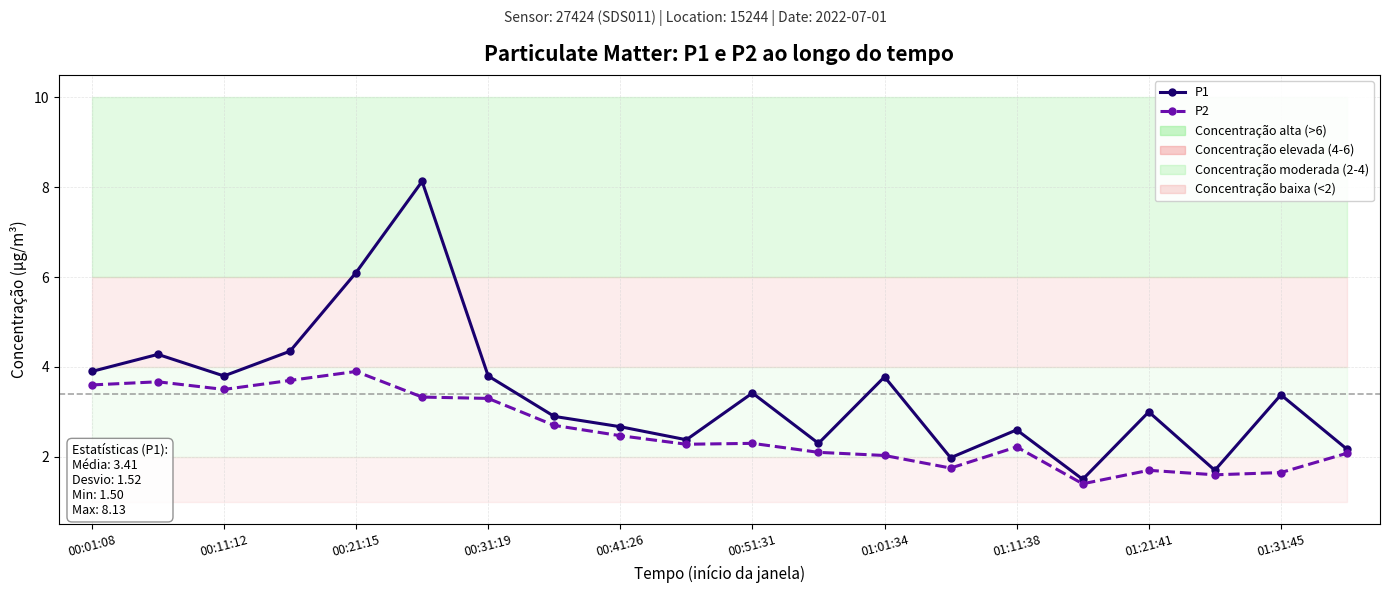

True or false: P1 and P2 intersect in this chart.

False